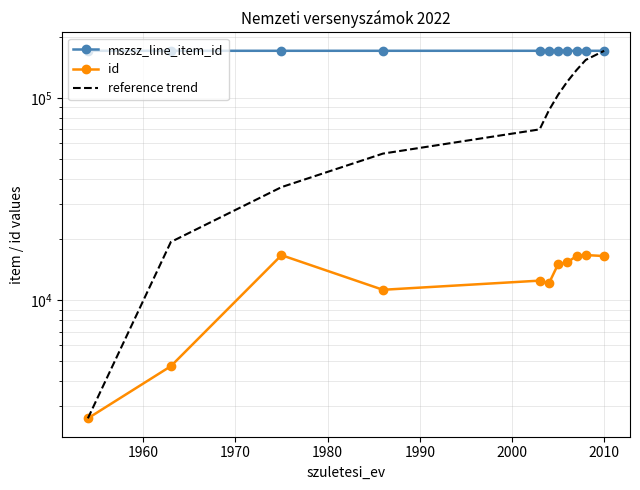

Does the chart have visible grid lines?

Yes